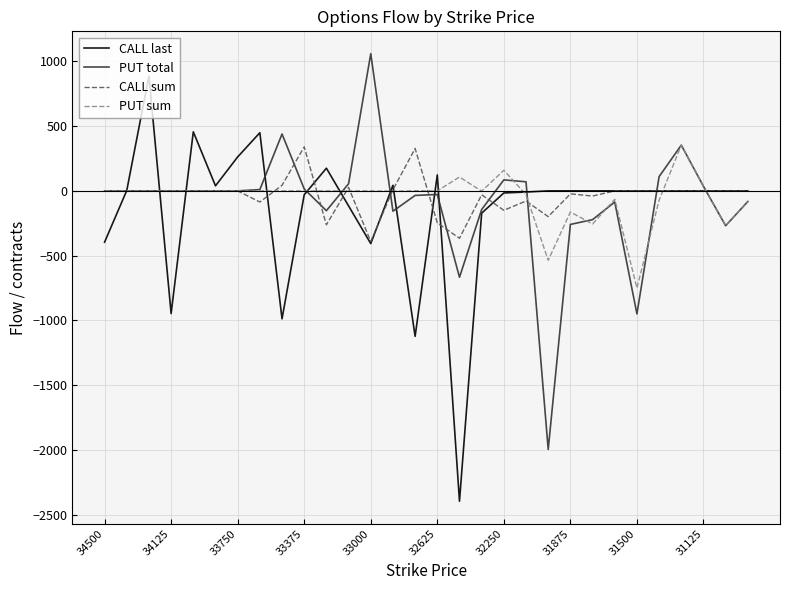

How many lines are shown in the chart?

4